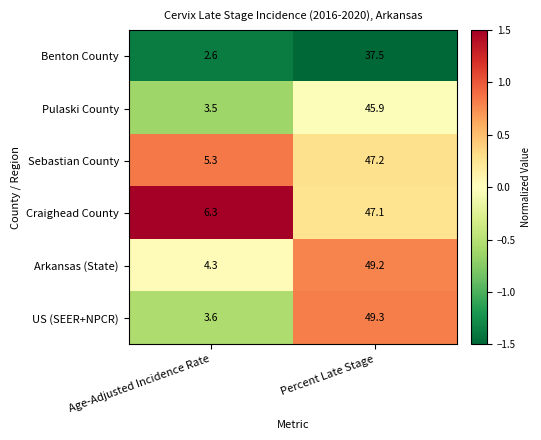

Which series changed the most between Age-Adjusted Incidence Rate and Percent Late Stage?

US (SEER+NPCR)